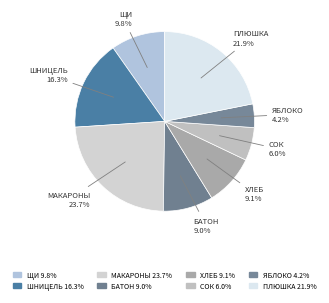

To the nearest percent, what is the difference between the largest and smallest slice percentages?

19%